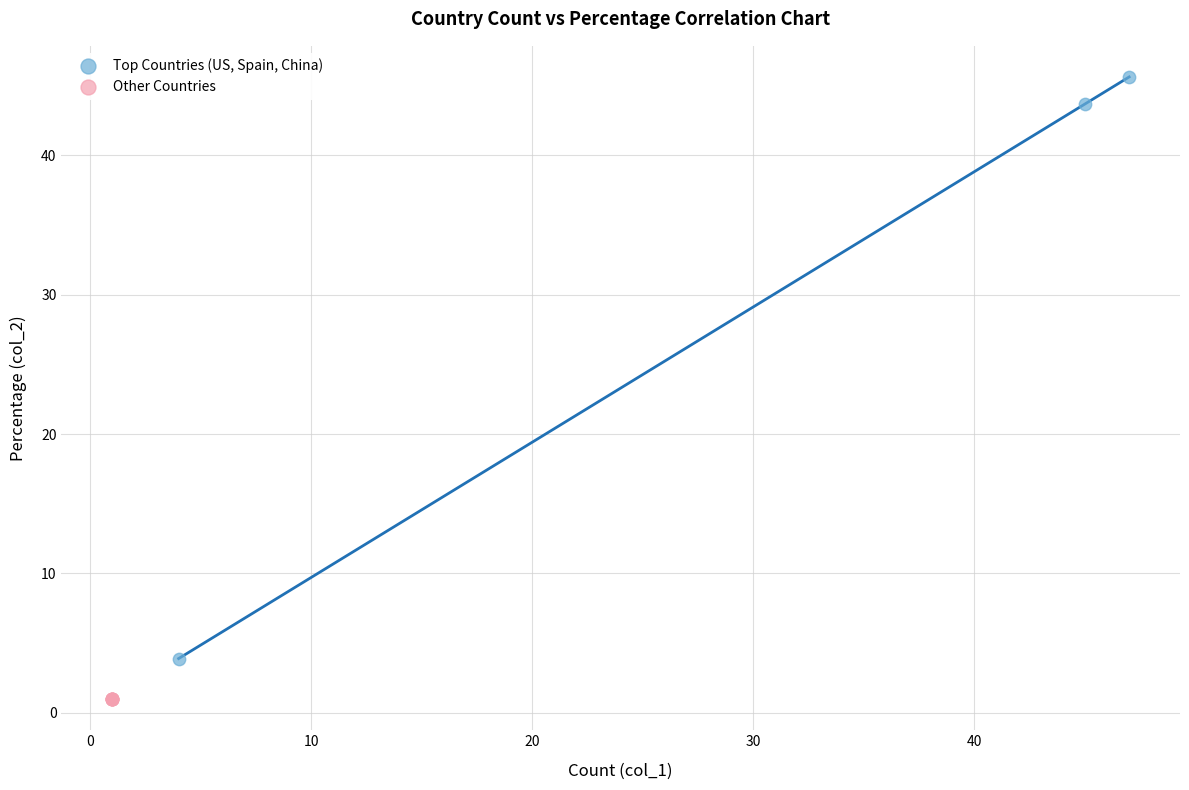

Which series contains the highest Y value?

Top Countries (US, Spain, China)